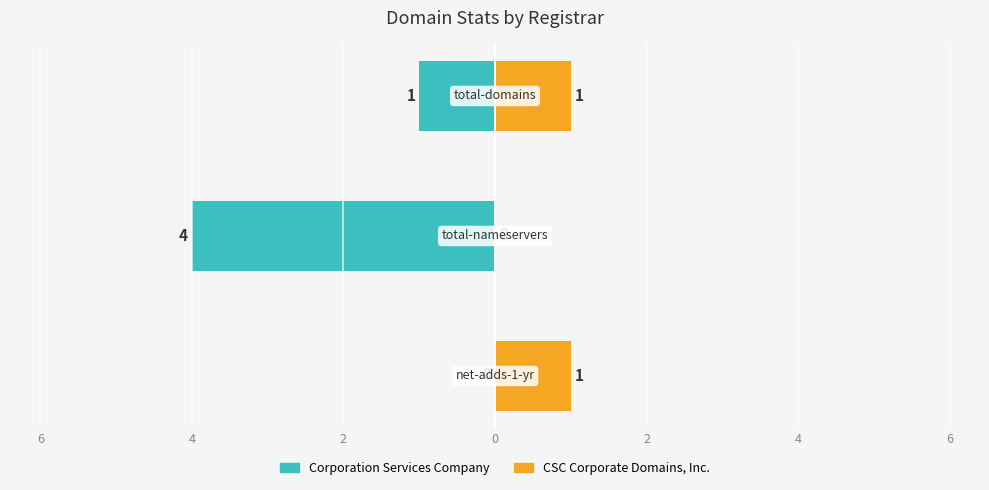

How many bars are there in each group?

2